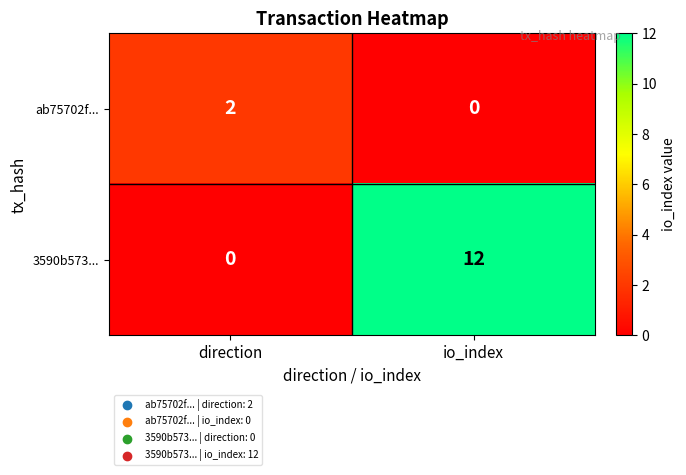

How many values in ab75702f... are above zero?

1